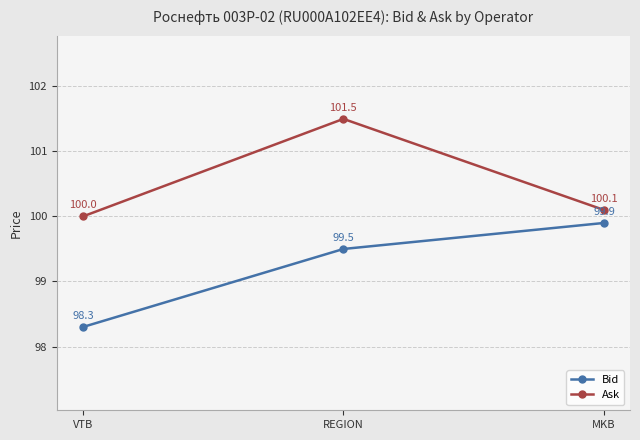

What position from the right is VTB?

3